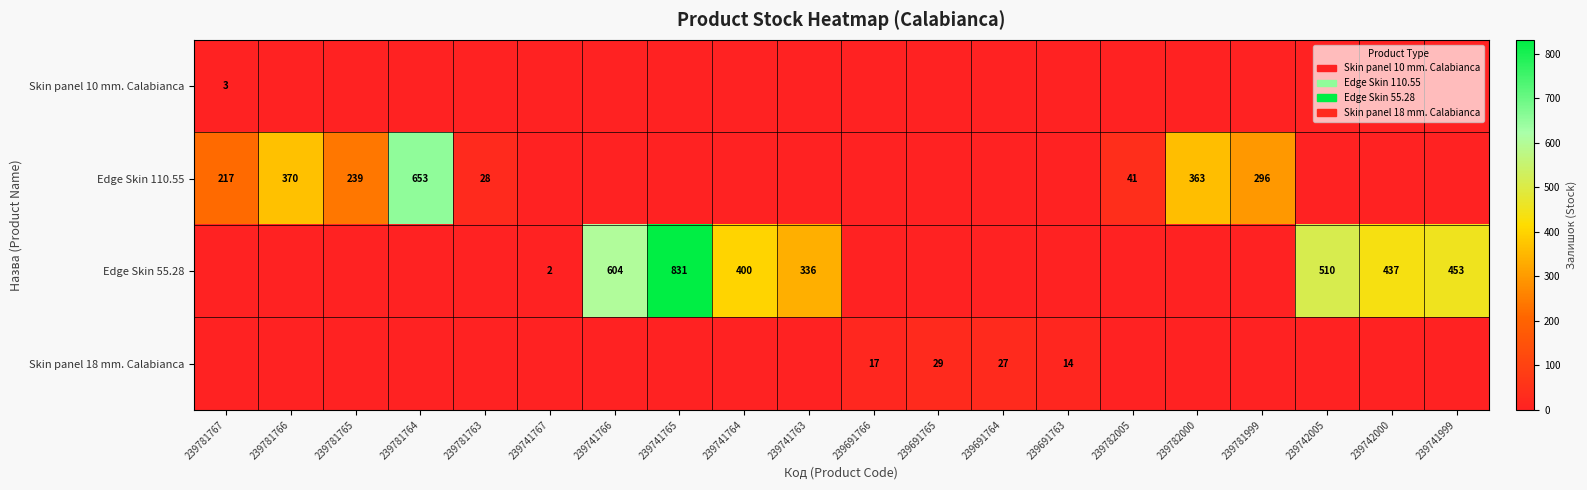

At which label does Skin panel 10 mm. Calabianca reach its minimum?

239781766